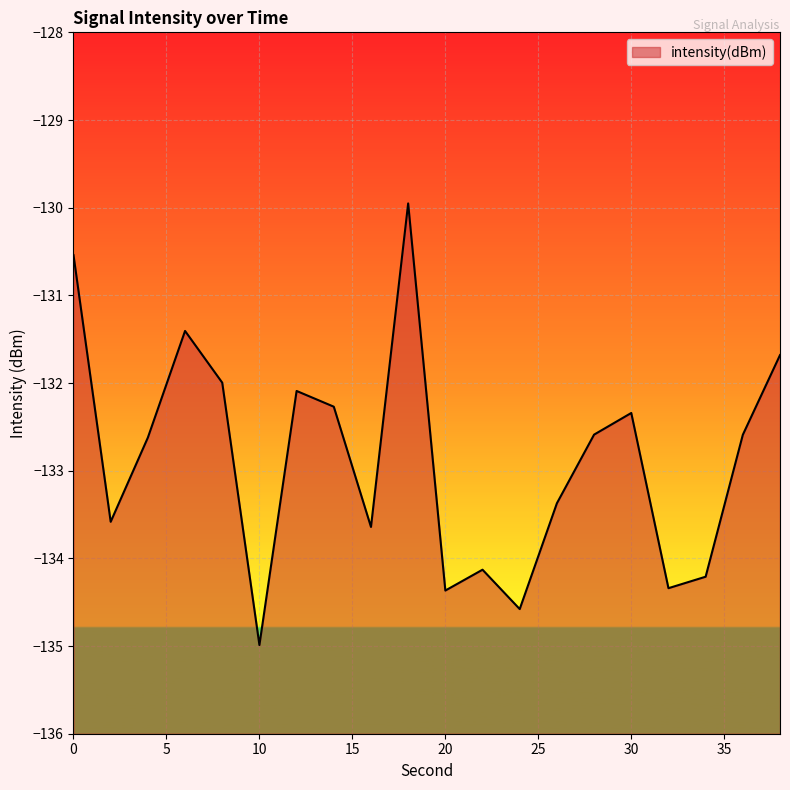

Does the chart display data point markers on the line(s)?

No